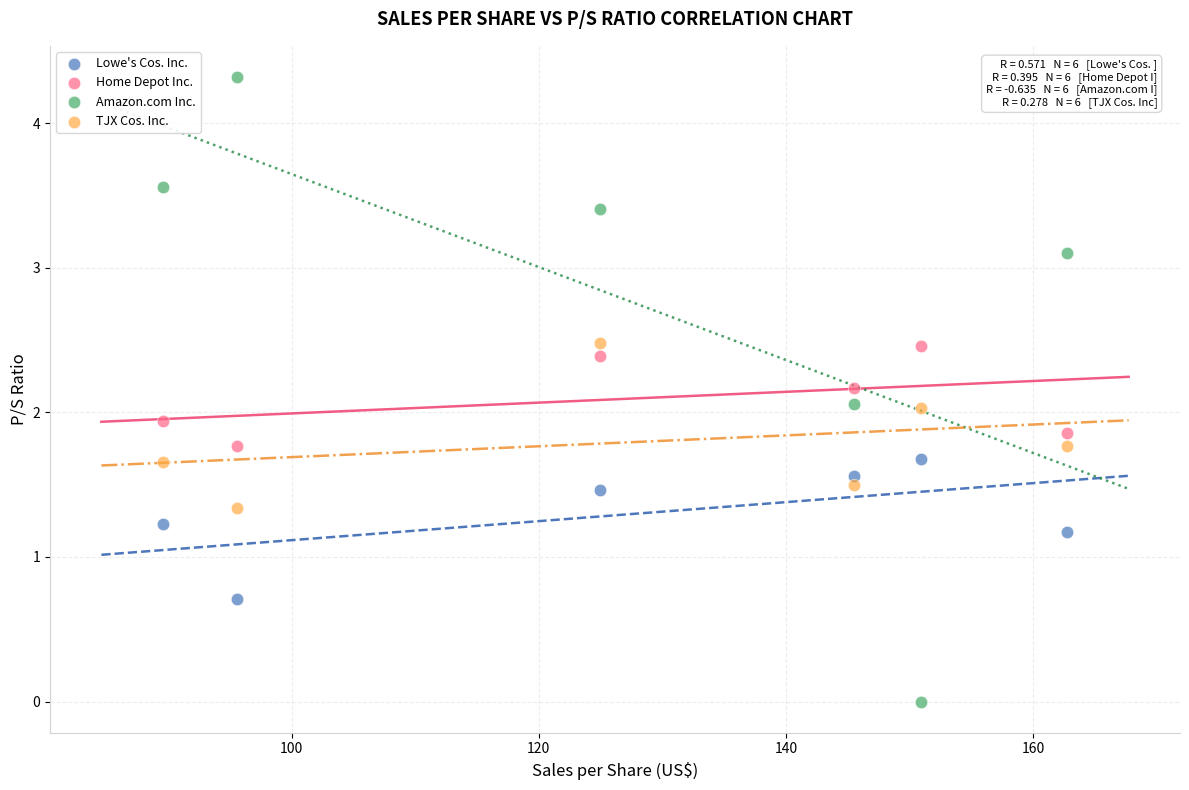

Which series reaches the minimum Y coordinate?

Amazon.com Inc.